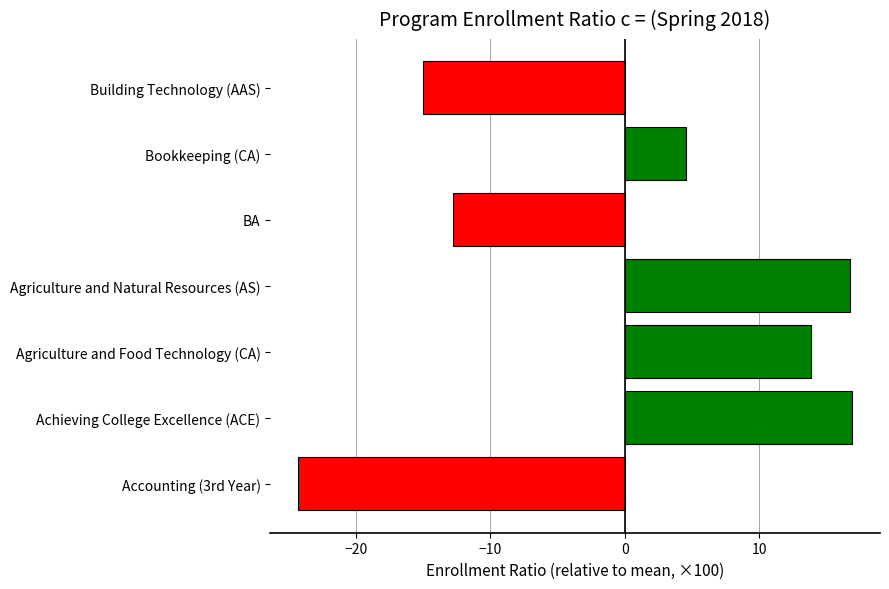

What is the difference between the values at Agriculture and Food Technology (CA) and Bookkeeping (CA)?

9.3